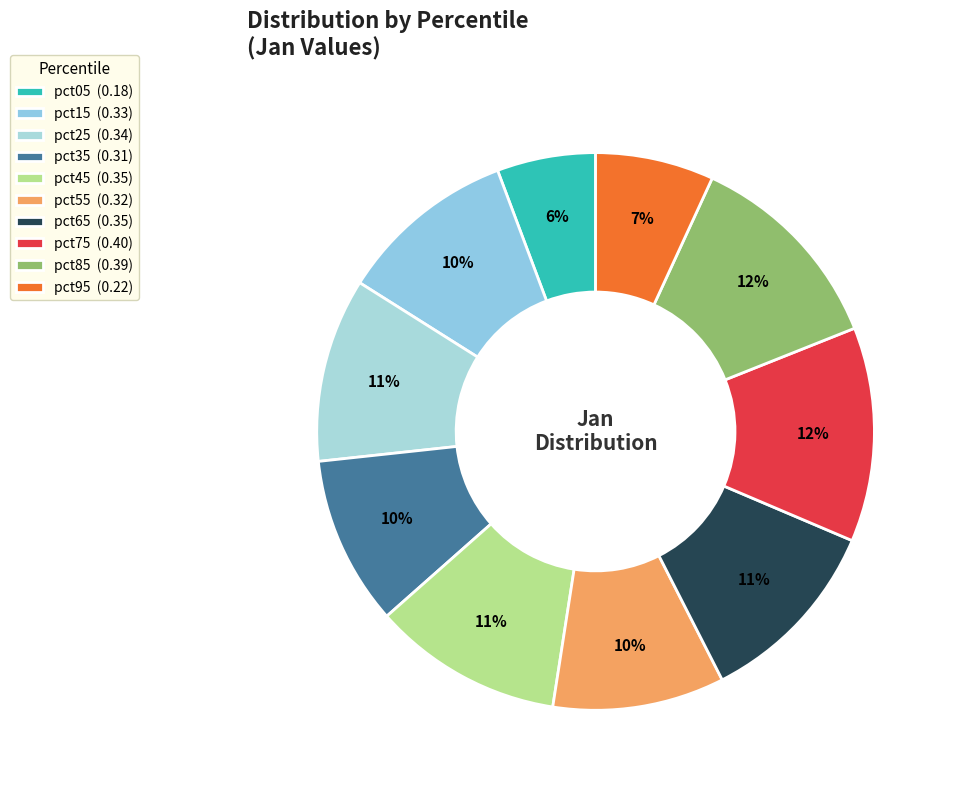

Does pct35 account for over 50% of the chart?

No